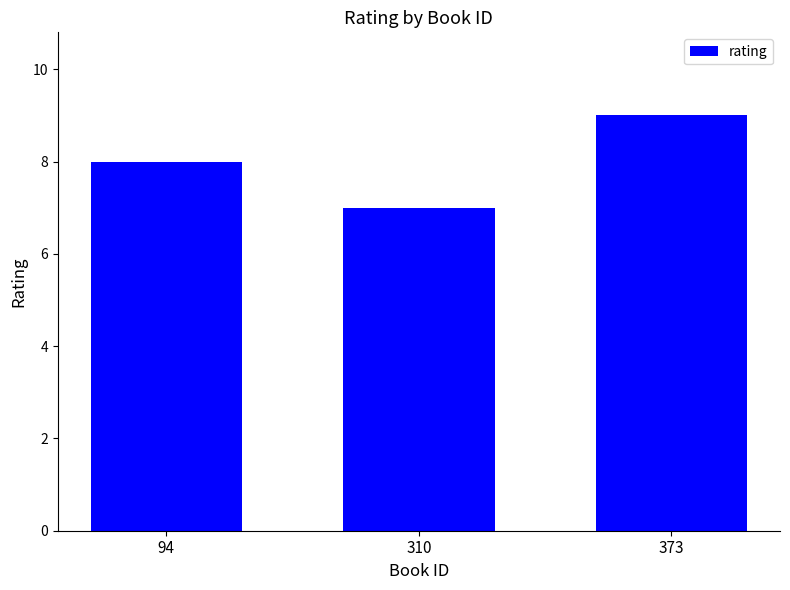

Reading left to right, list all the values displayed in this chart.

8	7	9